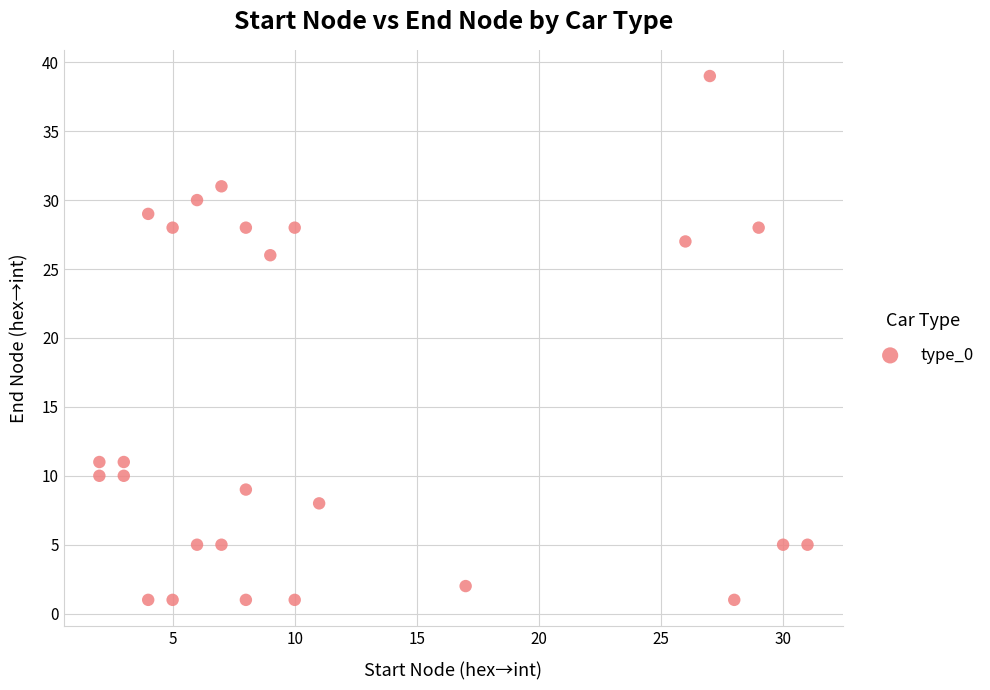

What is the range of X values (max minus min)?

29